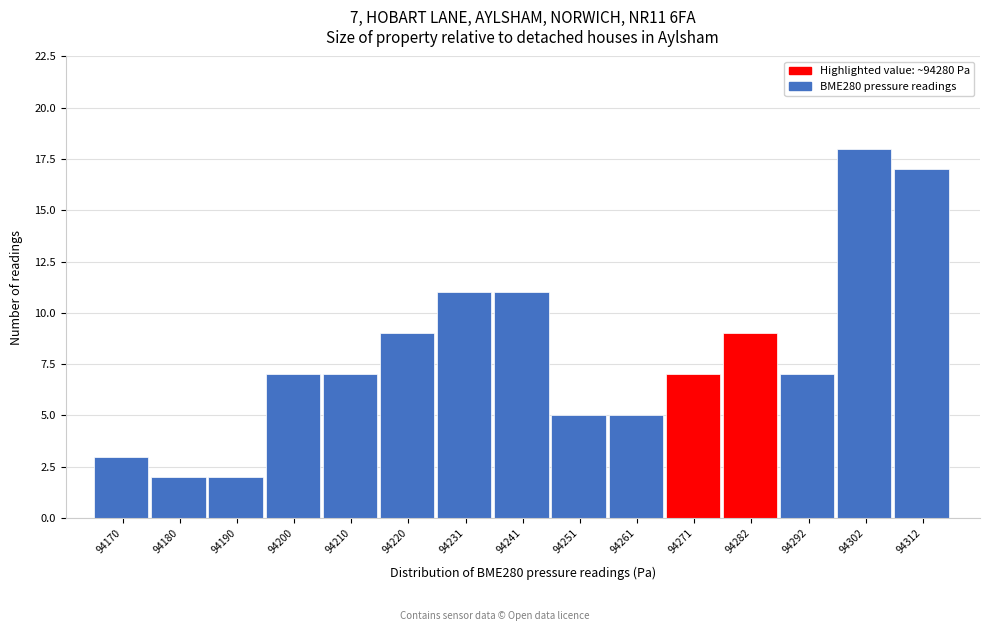

Reading right to left, extract all data points from this chart.

94312=17	94302=18	94292=7	94282=9	94271=7	94261=5	94251=5	94241=11	94231=11	94220=9	94210=7	94200=7	94190=2	94180=2	94170=3